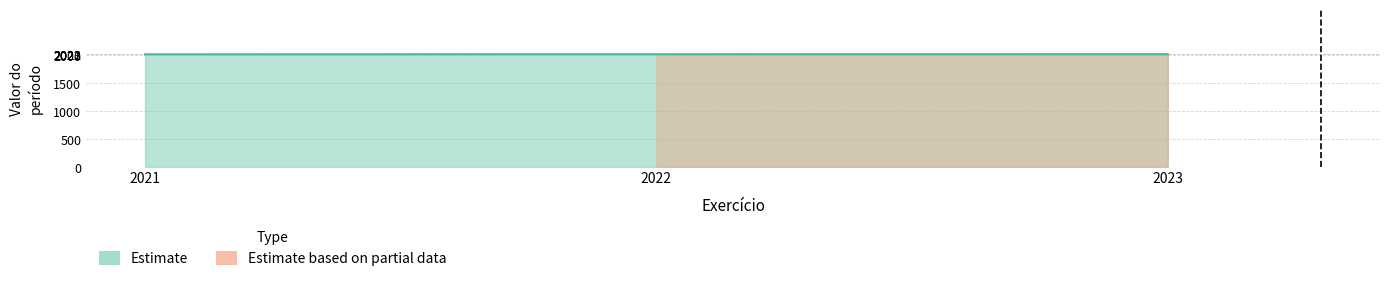

Rank the categories by value from lowest to highest.

2021, 2022, 2023